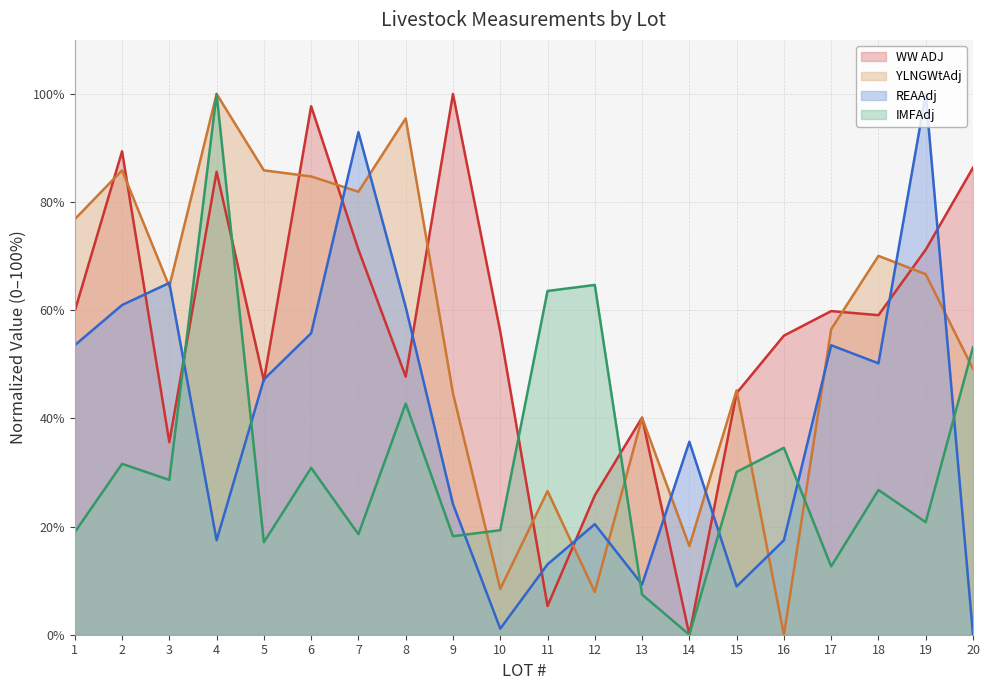

At how many categories does at least one series exceed 61?

14